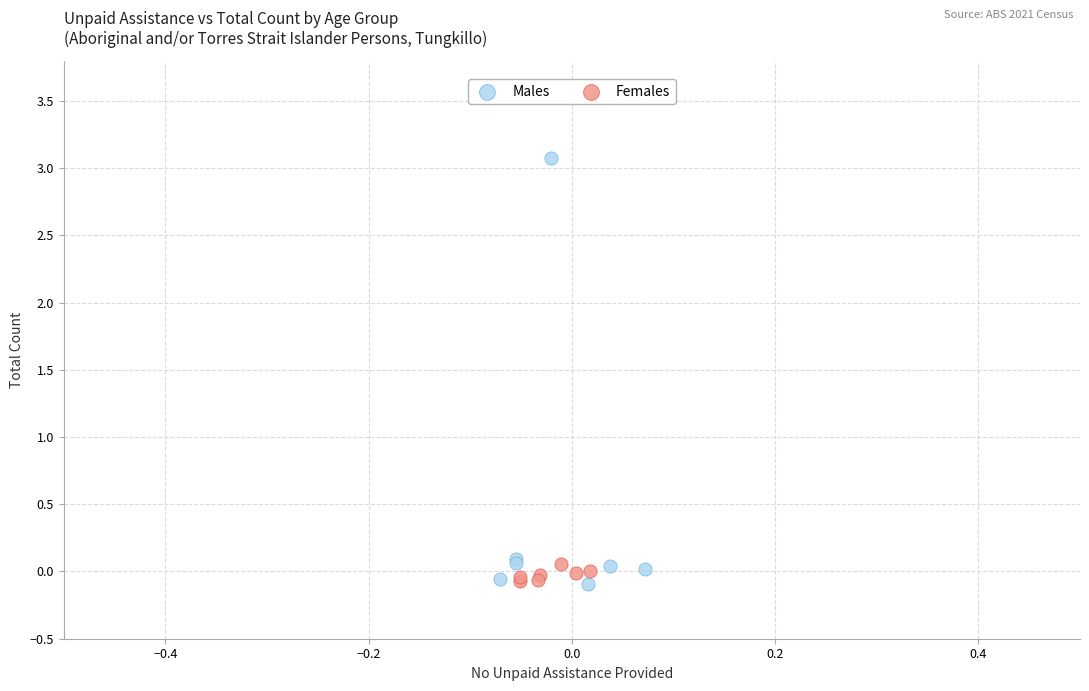

Which series reaches the maximum Y coordinate?

Males